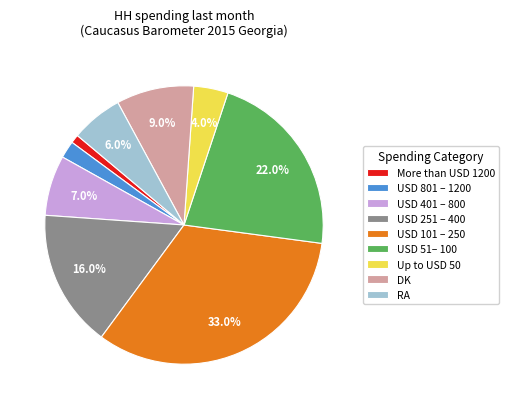

To the nearest percent, what portion does More than USD 1200 represent?

1%